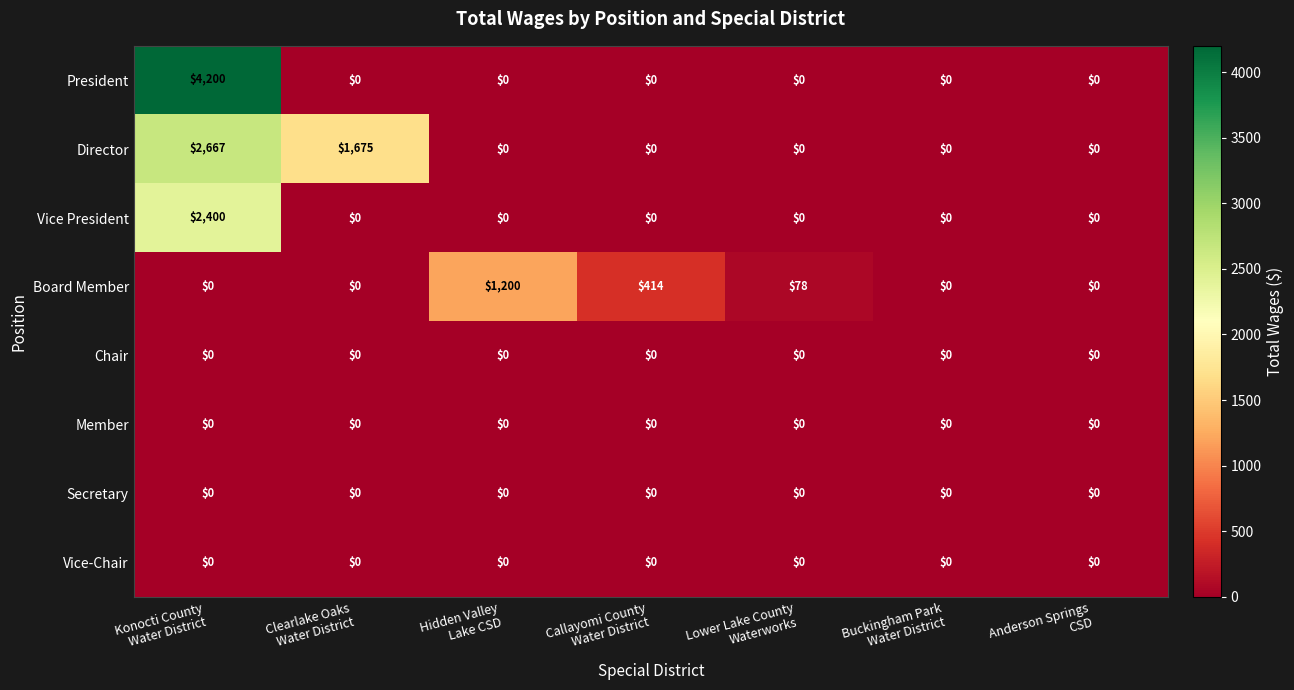

What is the maximum value shown in the chart?

4200